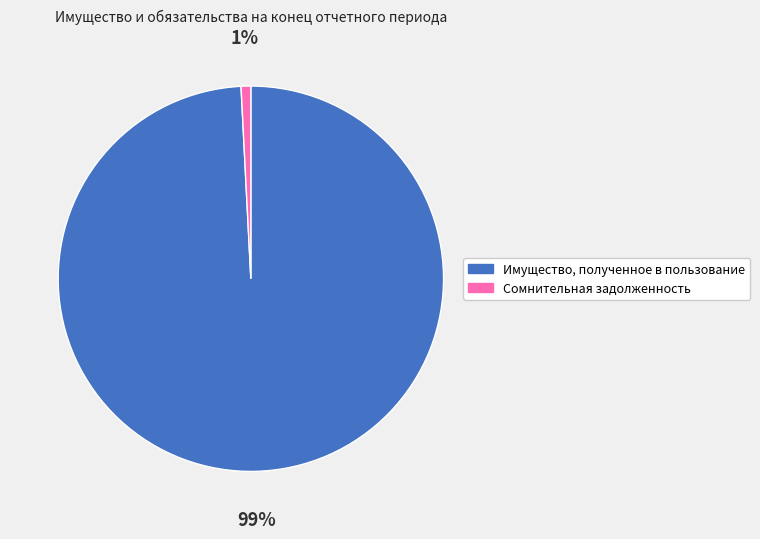

Which category accounts for the majority?

Имущество, полученное в пользование